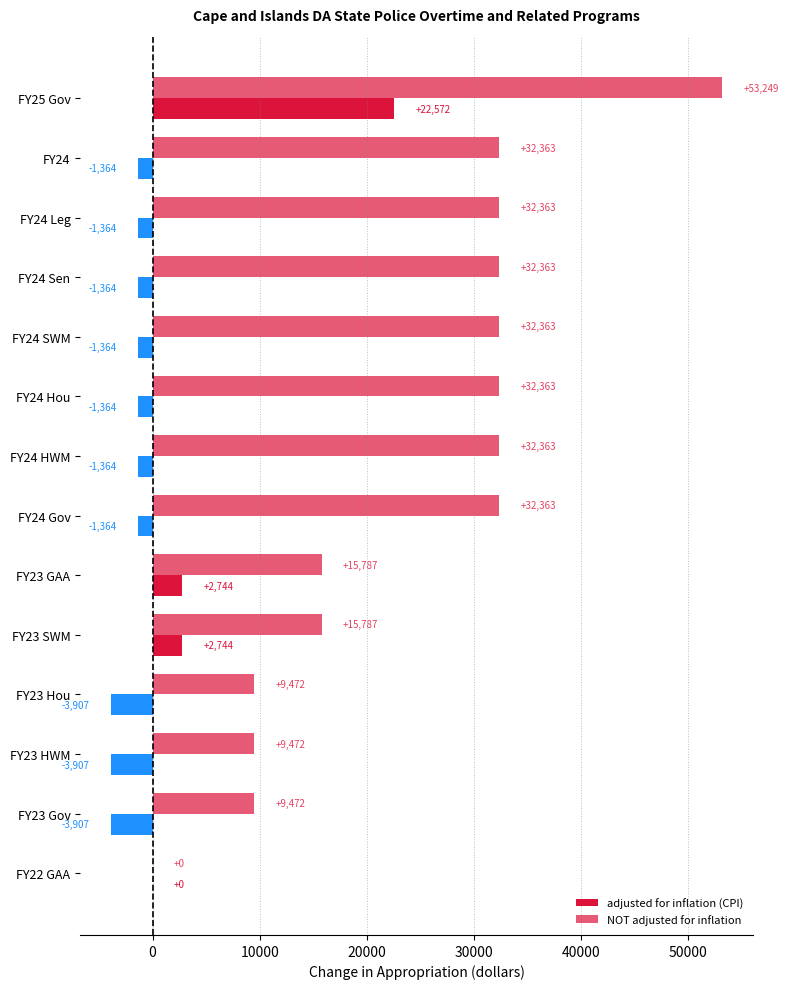

What is the difference between the maximum and minimum values in the NOT adjusted for inflation series?

53249